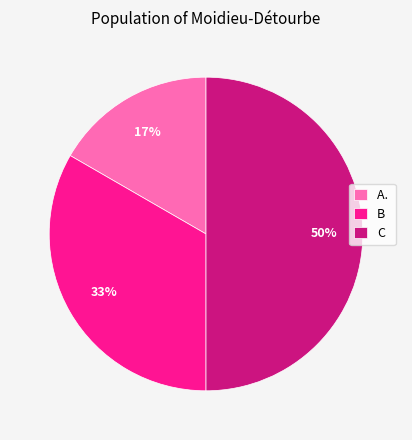

True or false: C accounts for 50% of the total.

True